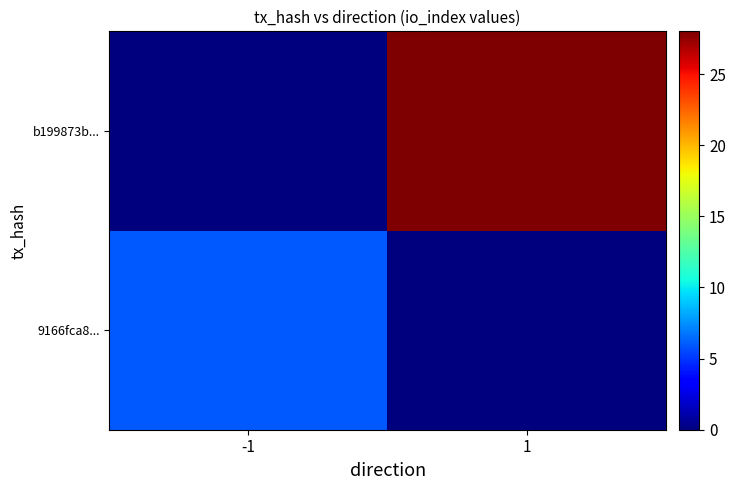

Rank the series at -1 from highest to lowest value.

9166fca8..., b199873b...